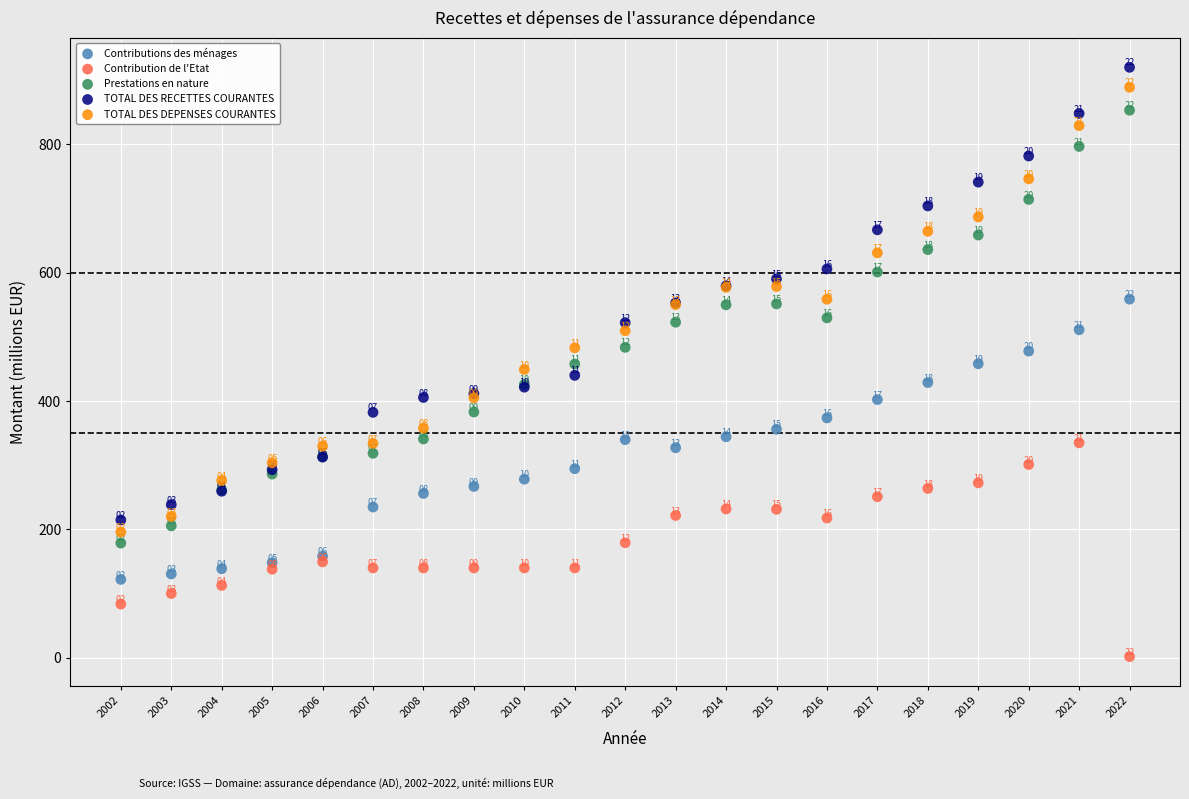

In the TOTAL DES RECETTES COURANTES series, what Y value is closest to 567?

579.2